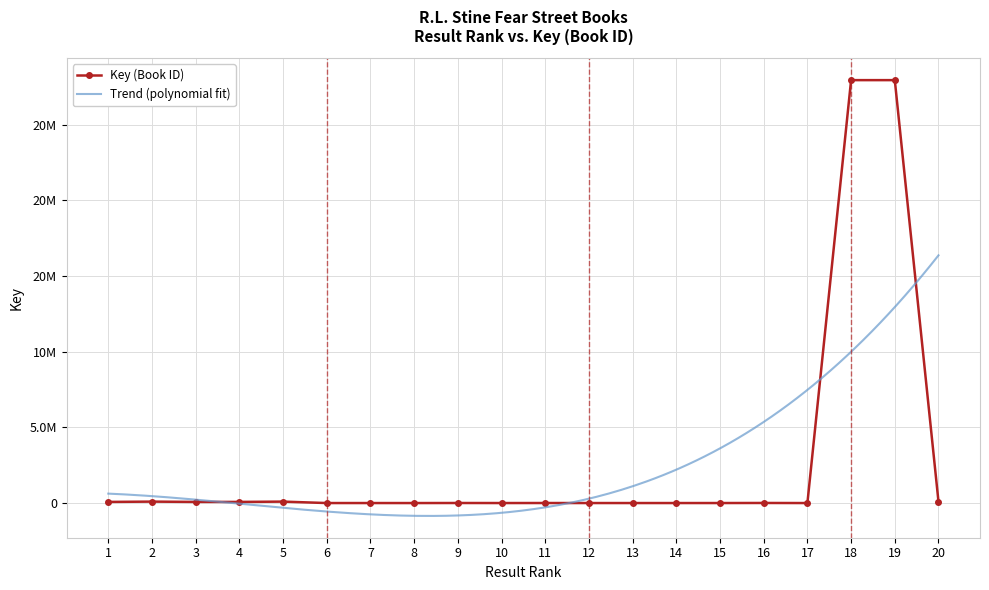

What is the difference between the second highest and minimum values?

27953339